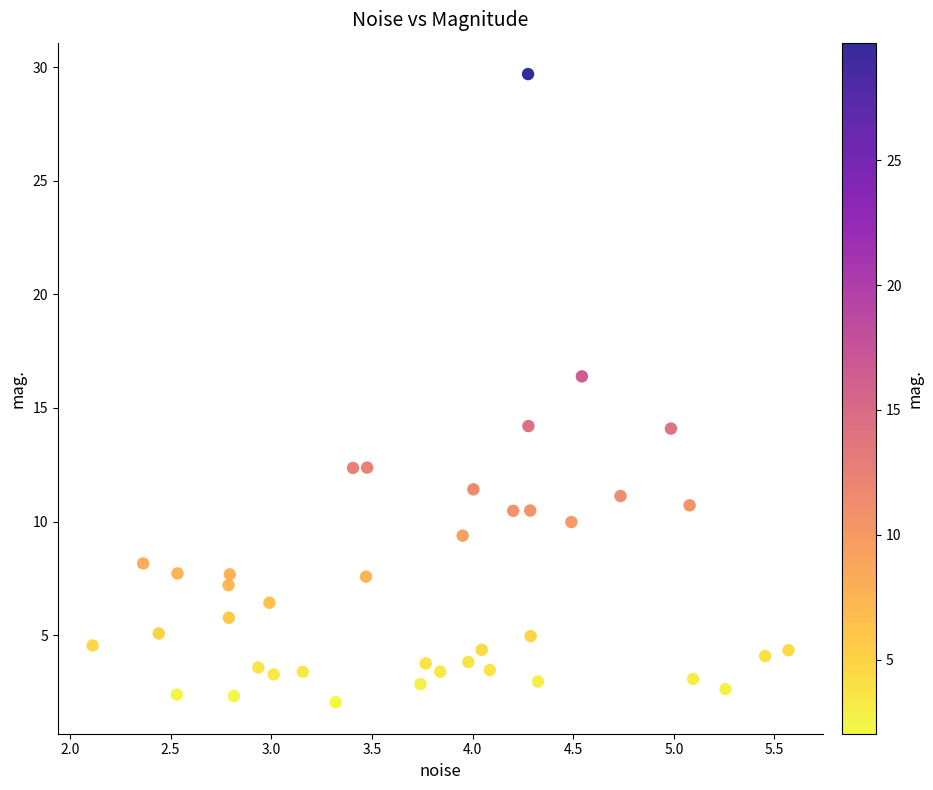

What is the range of X values (max minus min)?

3.5